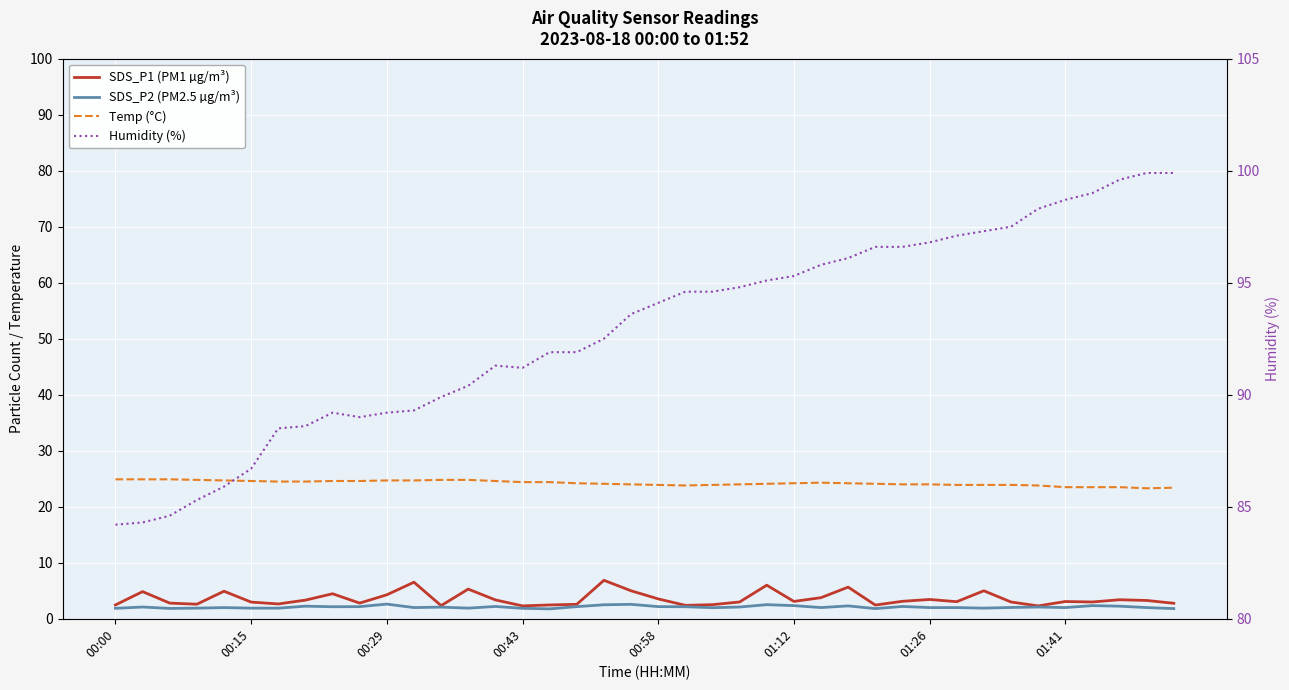

What is the difference between the SDS_P2 (PM2.5 µg/m³) values at 33 and 00:00?

0.1